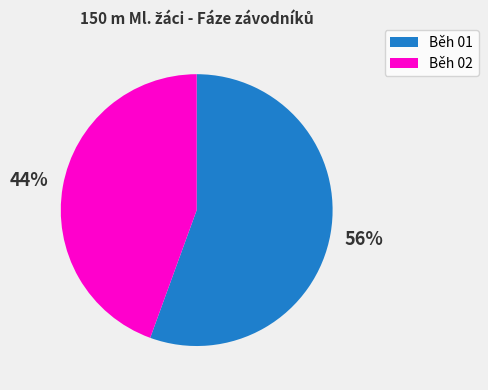

To the nearest percent, what is the combined percentage of Běh 02 and Běh 01?

100%